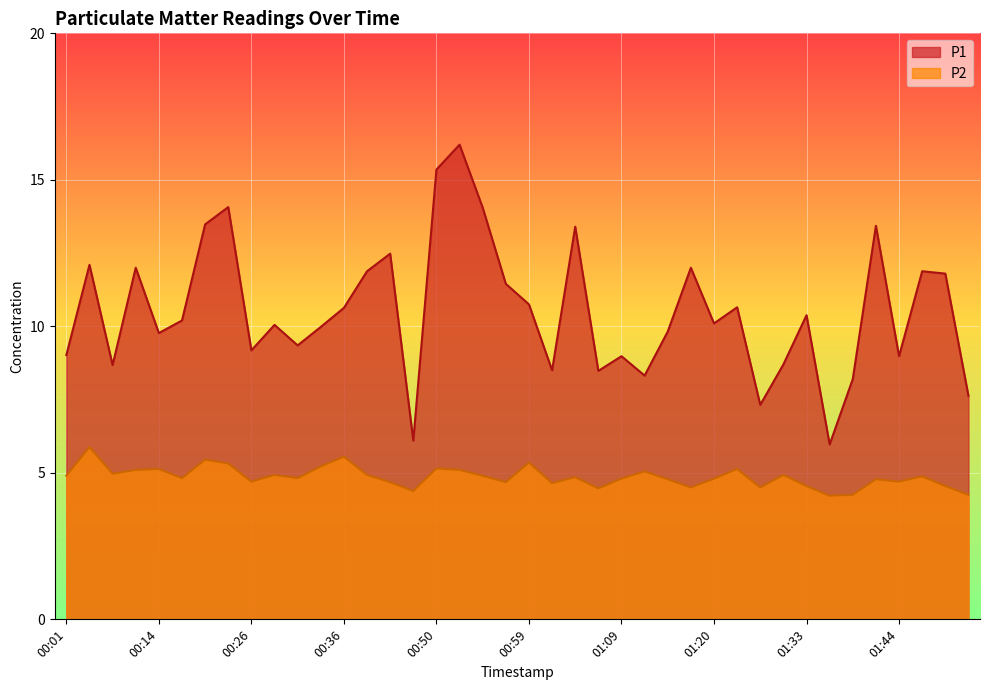

At which category does P1 reach its first local valley?

00:09